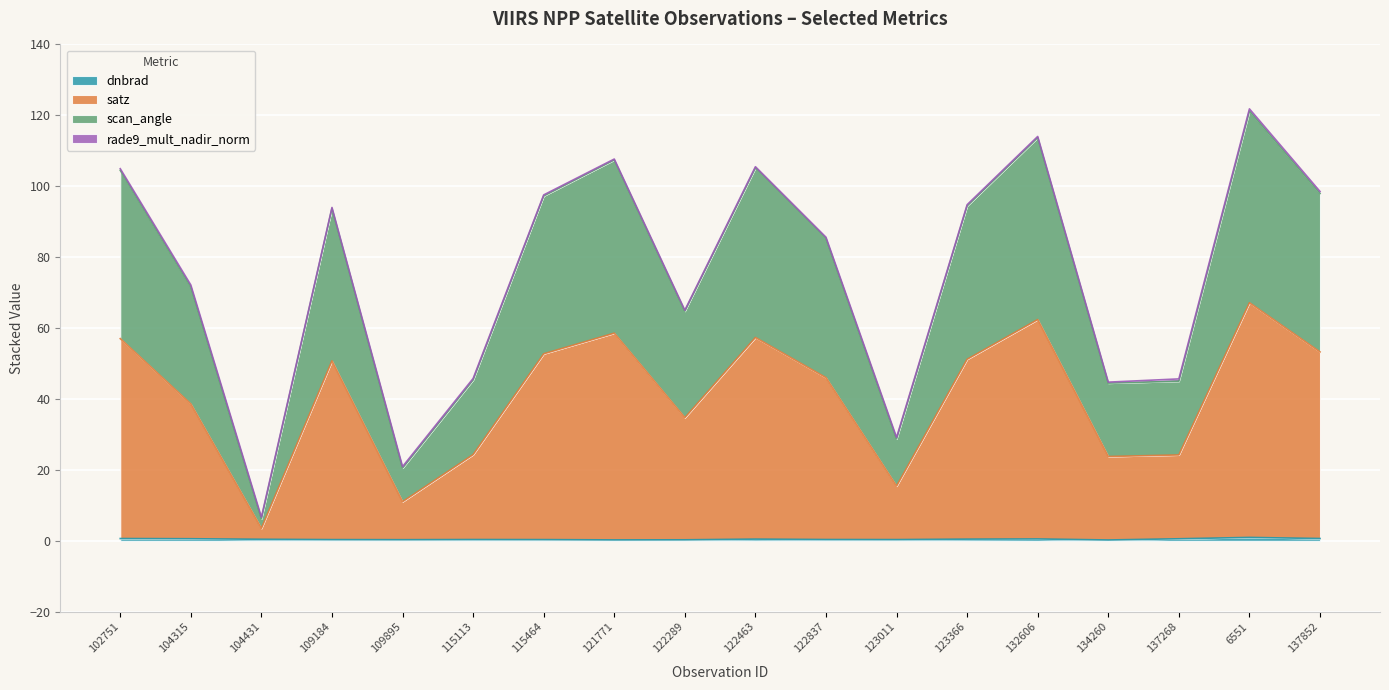

Where is the first local maximum for scan_angle?

109184